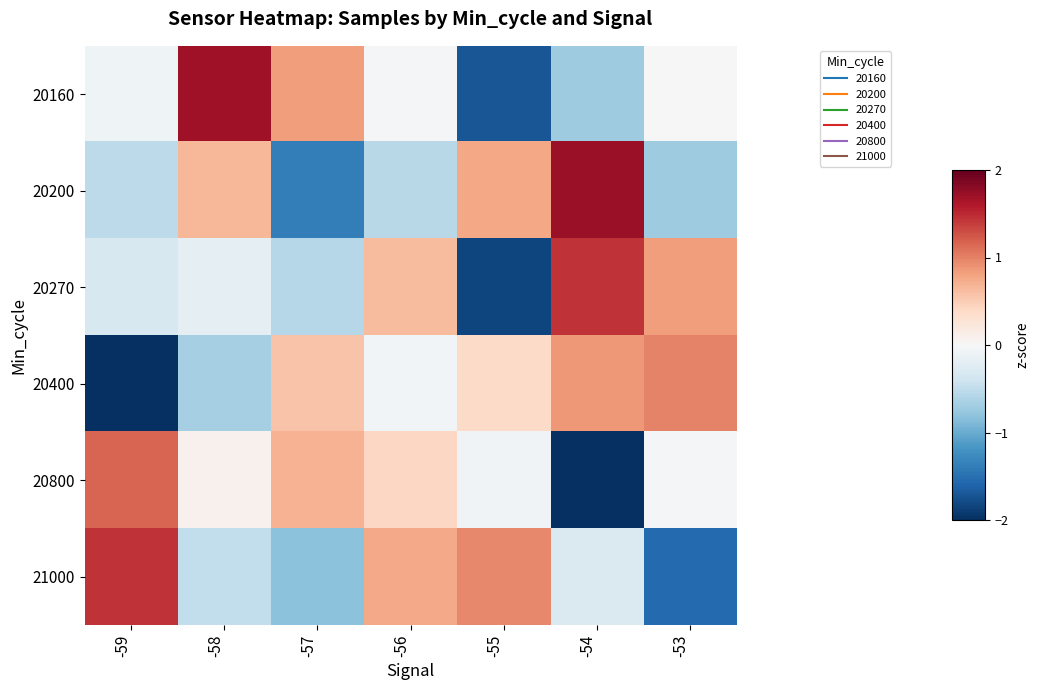

Between -56 and -57, which is larger?

-57